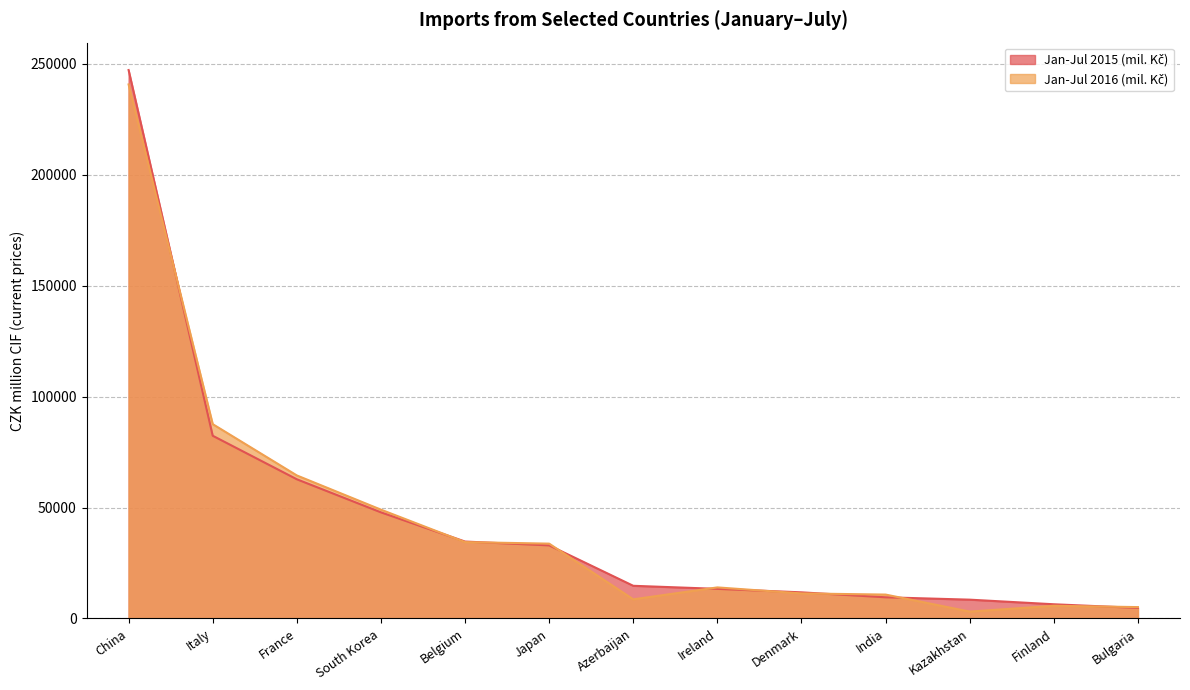

List the labels in order of Jan-Jul 2016 (mil. Kč) value, smallest first.

Kazakhstan, Bulgaria, Finland, Azerbaijan, India, Denmark, Ireland, Japan, Belgium, South Korea, France, Italy, China